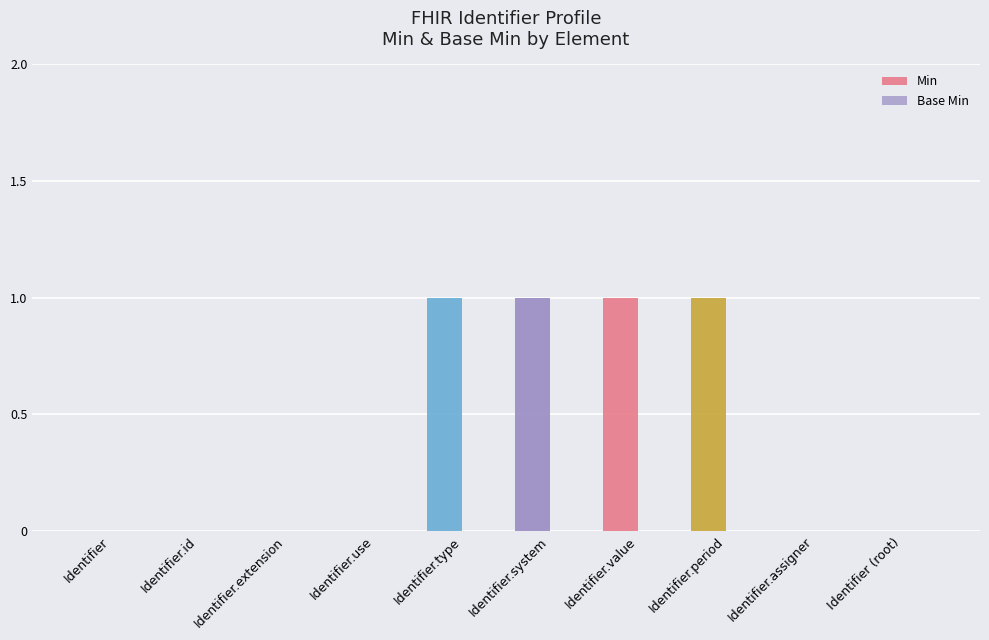

True or false: the data shows 0 at Identifier.type.

False